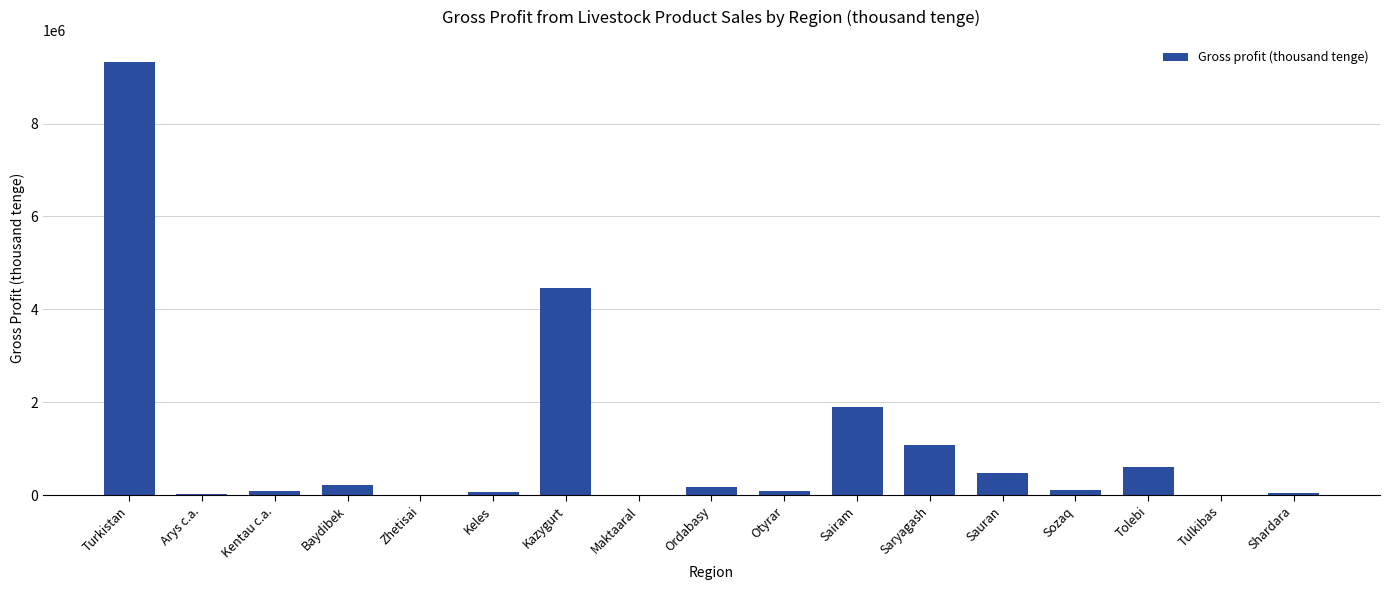

What is the maximum value shown in the chart?

9337254